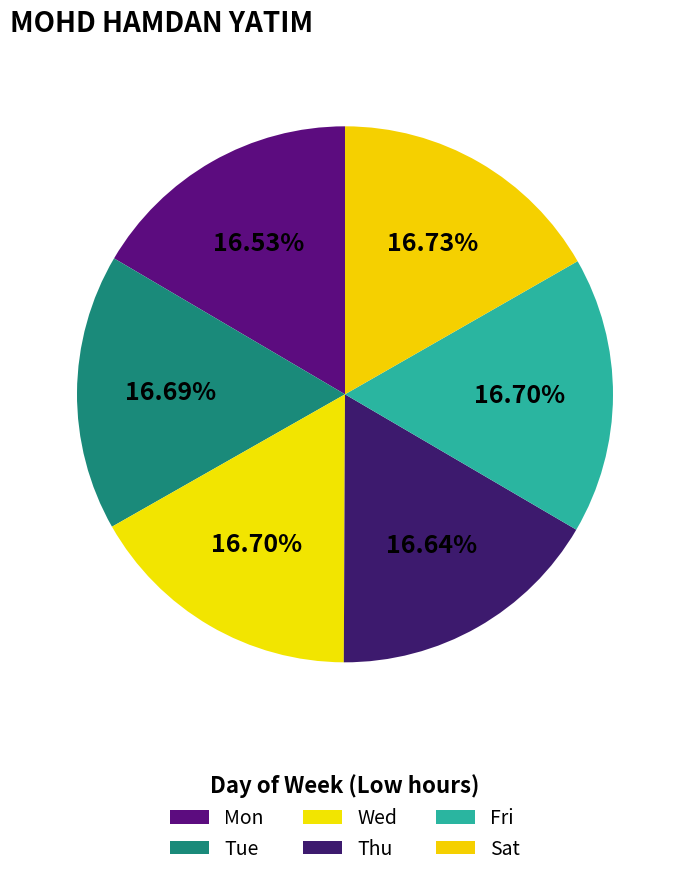

Which slice is the smallest?

Mon